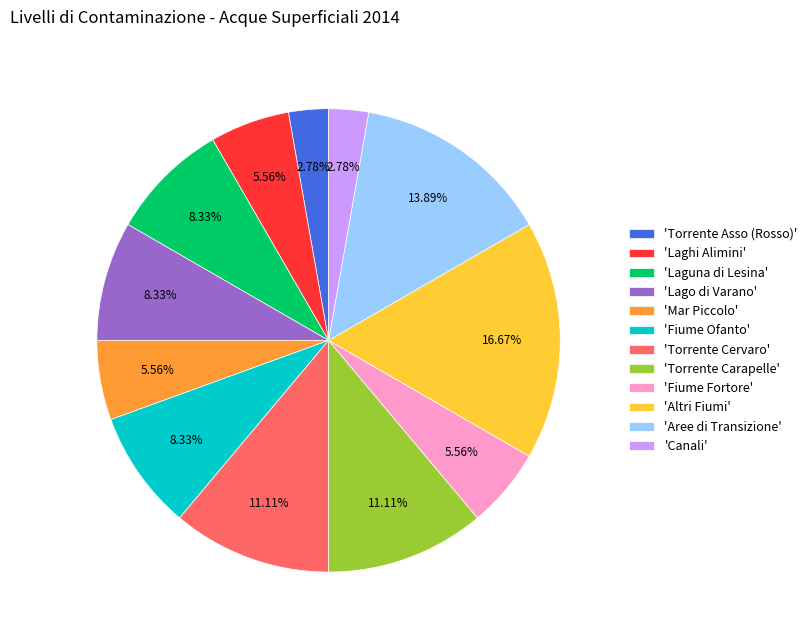

Which slice is the largest?

'Altri Fiumi'